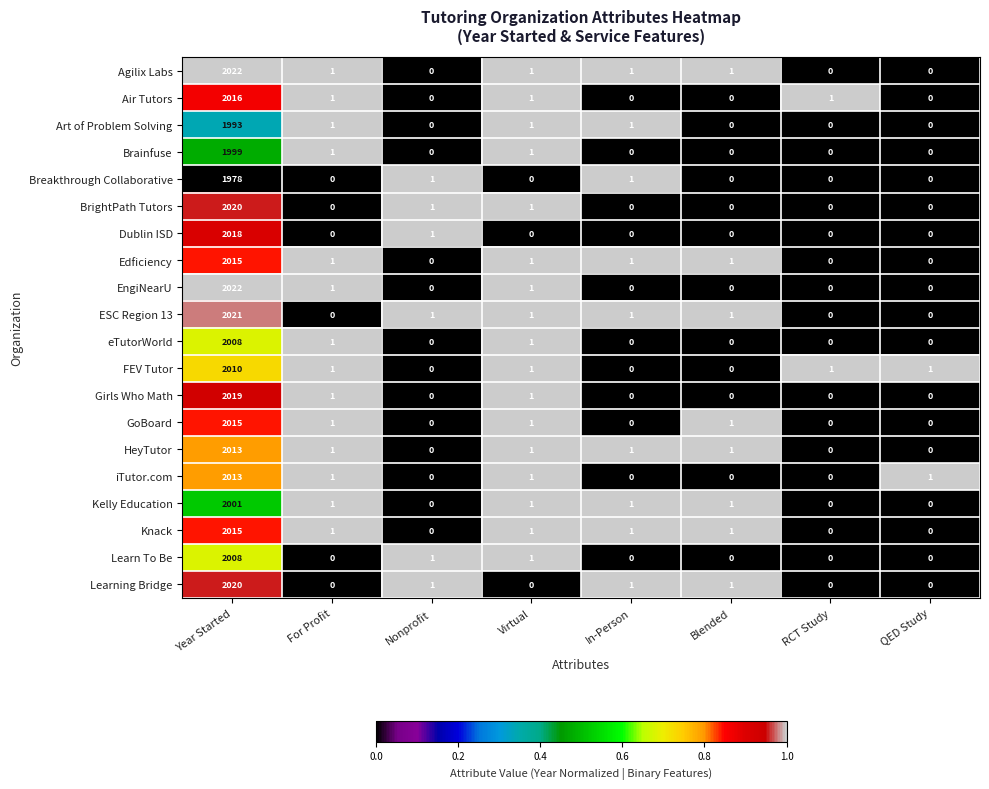

Which series has the largest total across all categories?

Agilix Labs